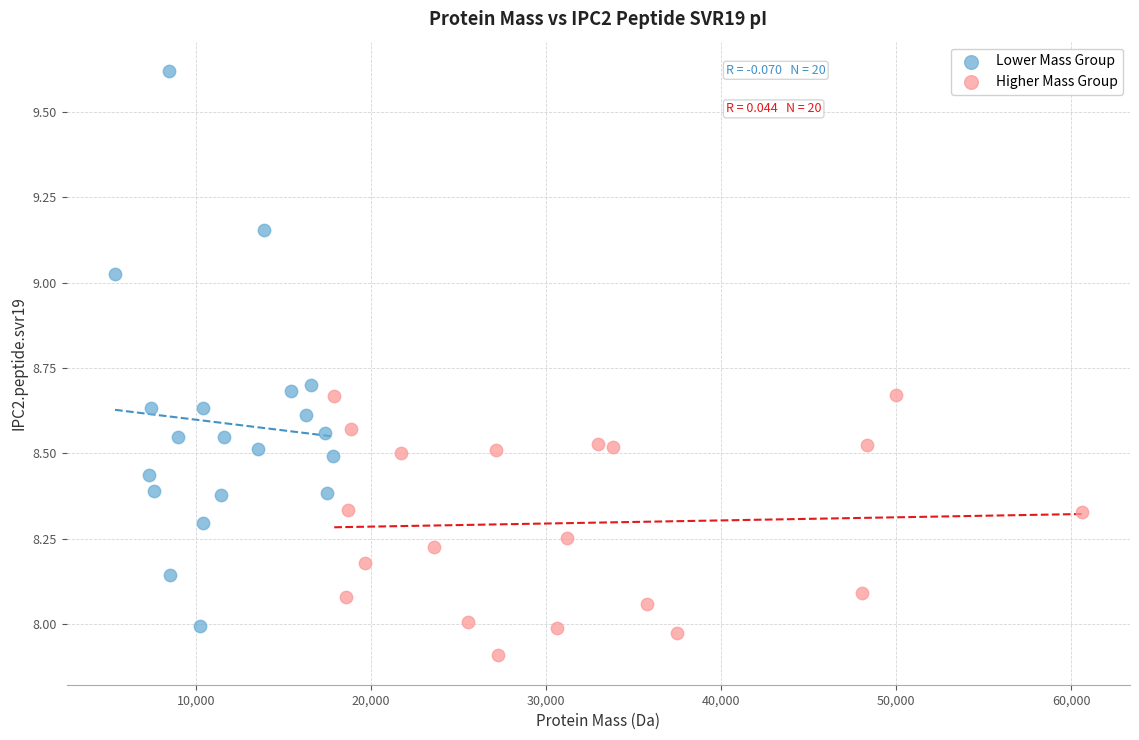

Which series has the largest Y range (max minus min)?

Lower Mass Group